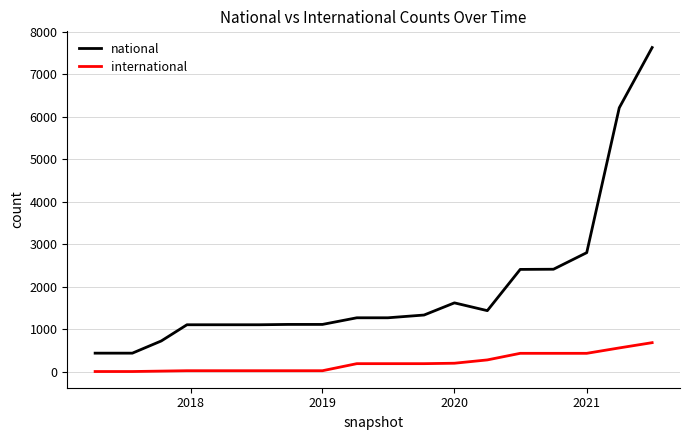

What is the maximum value shown in the chart?

7624